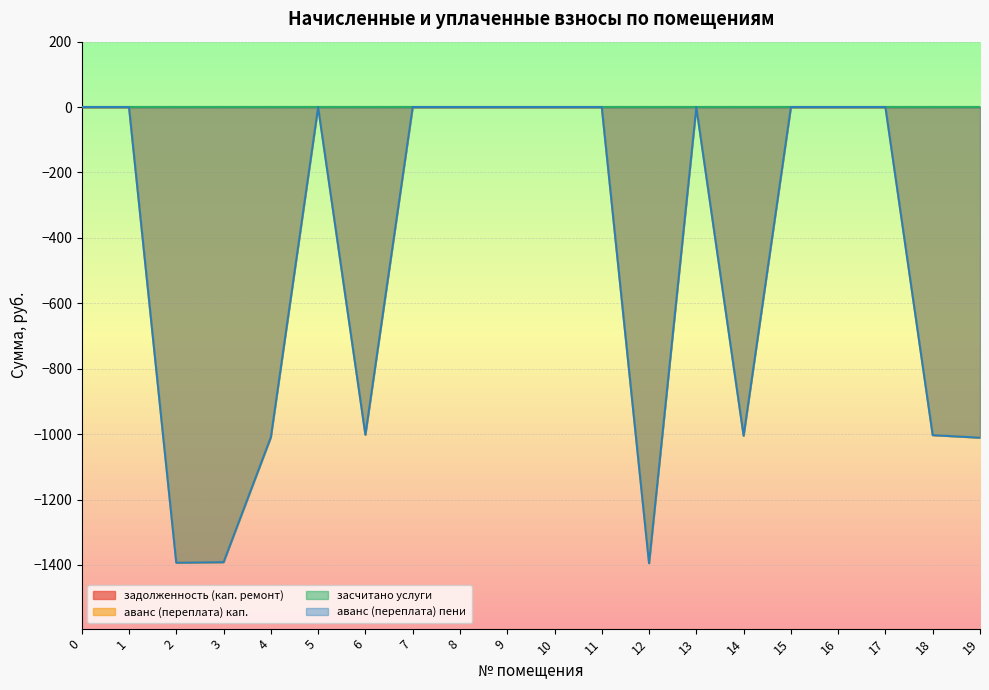

How many negative values does the аванс (переплата) пени series have?

8